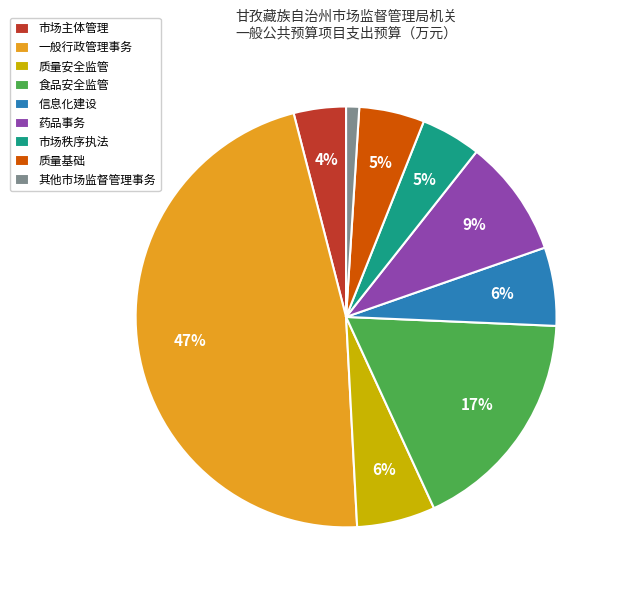

The 一般行政管理事务 slice represents 56% of the pie. True or false?

False